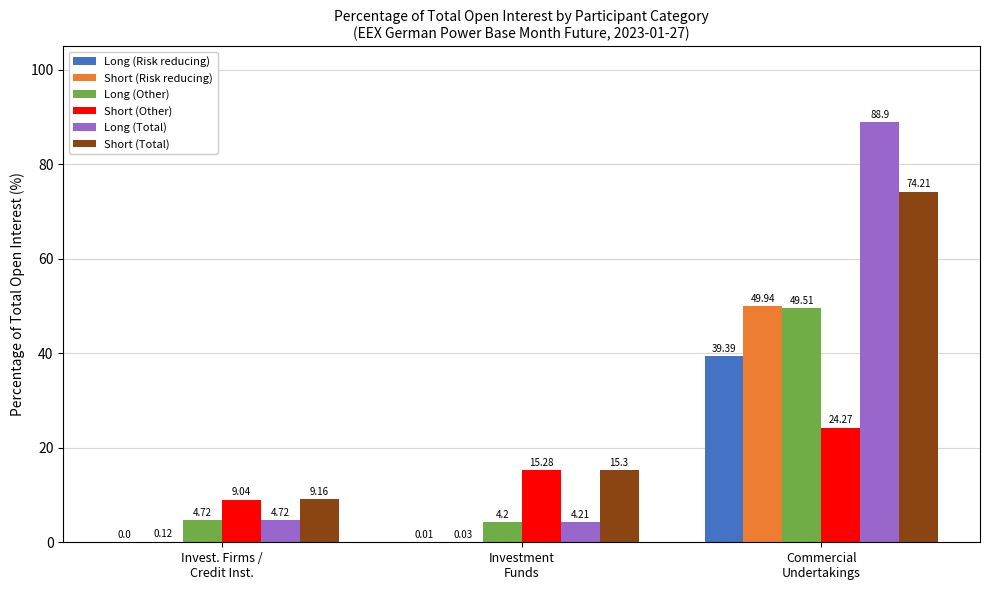

Which series has the largest total across all categories?

Short (Total)